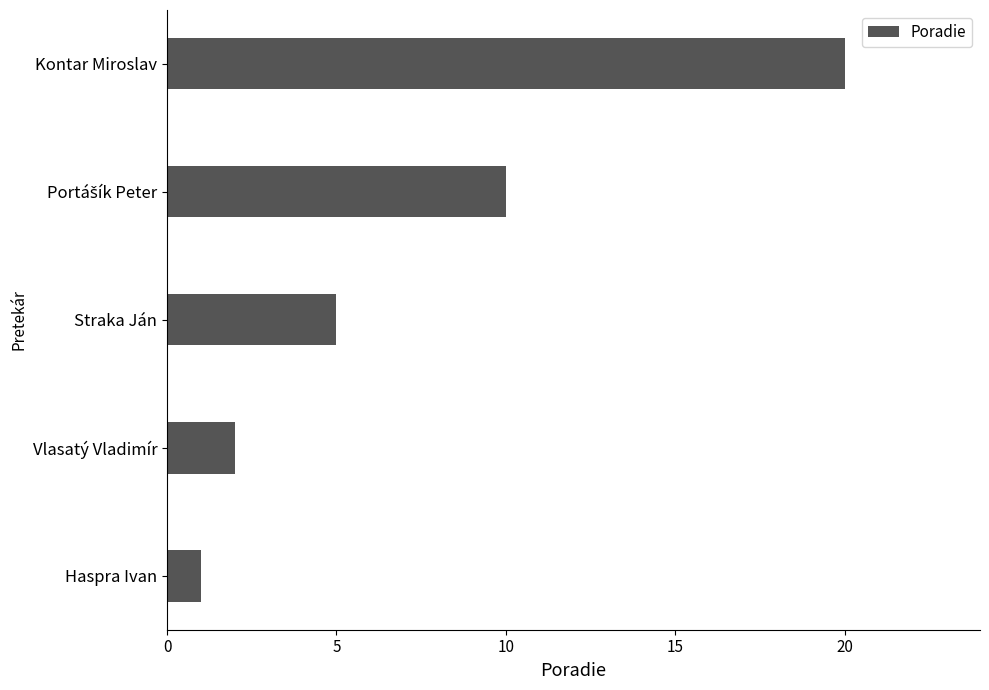

Reading bottom to top, transcribe all the data shown in this chart.

1	2	5	10	20